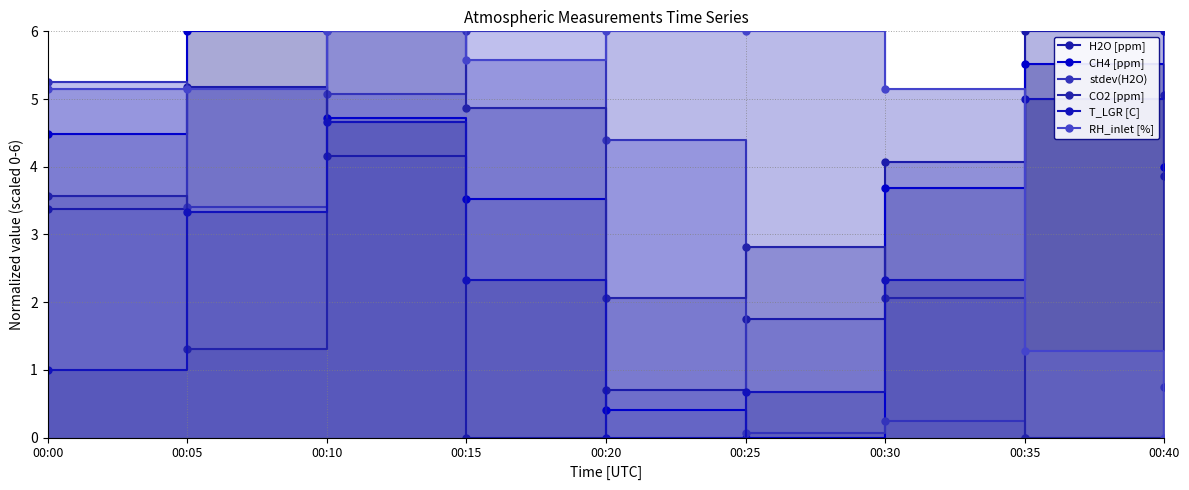

Count the number of data series in this chart.

6